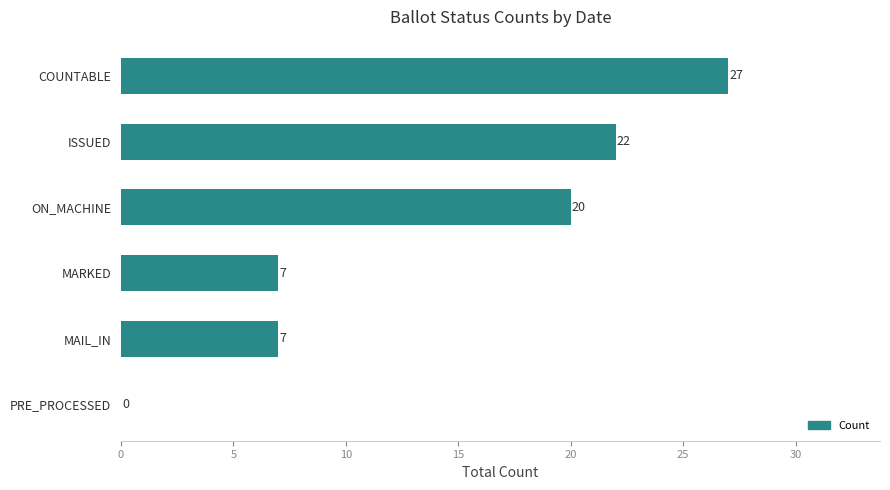

What is the sum of all values?

83